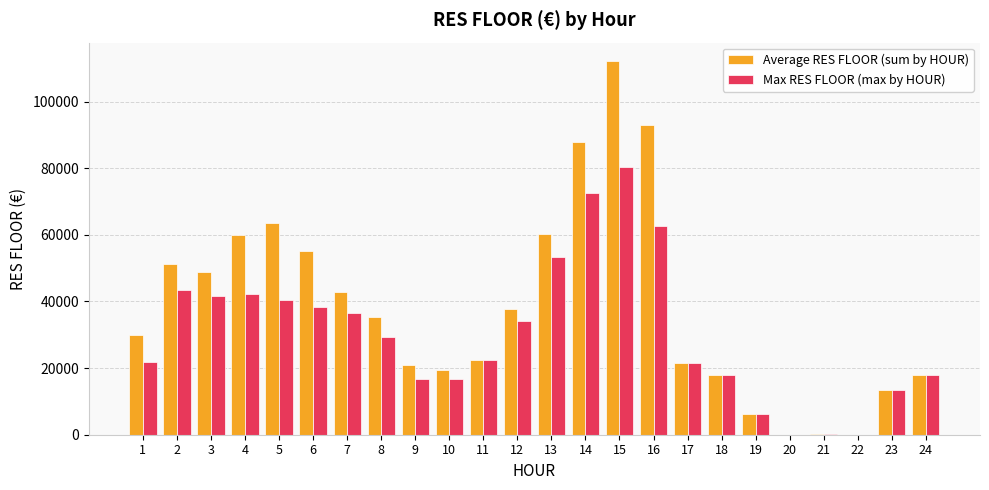

At which category is the sum across all series the highest?

15